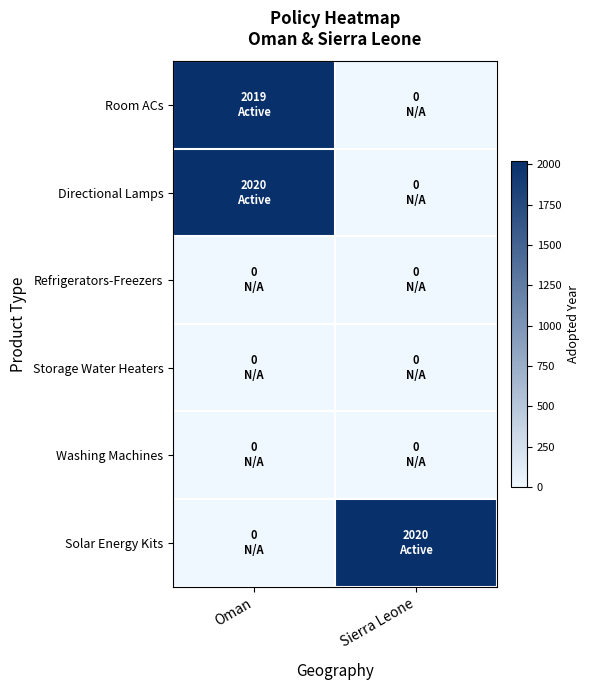

At which category does the chart reach its minimum across all series?

Sierra Leone